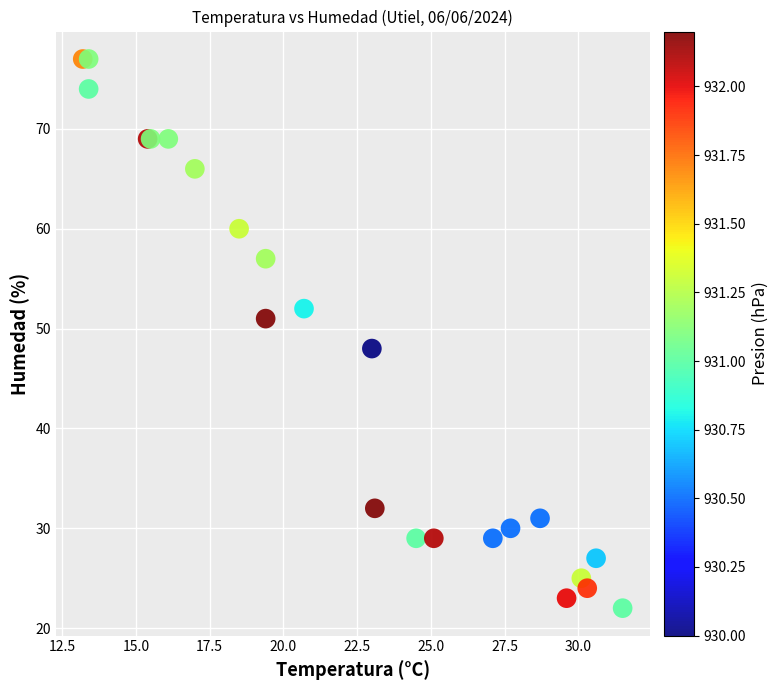

What Y value in the scatter plot is closest to 49?

48